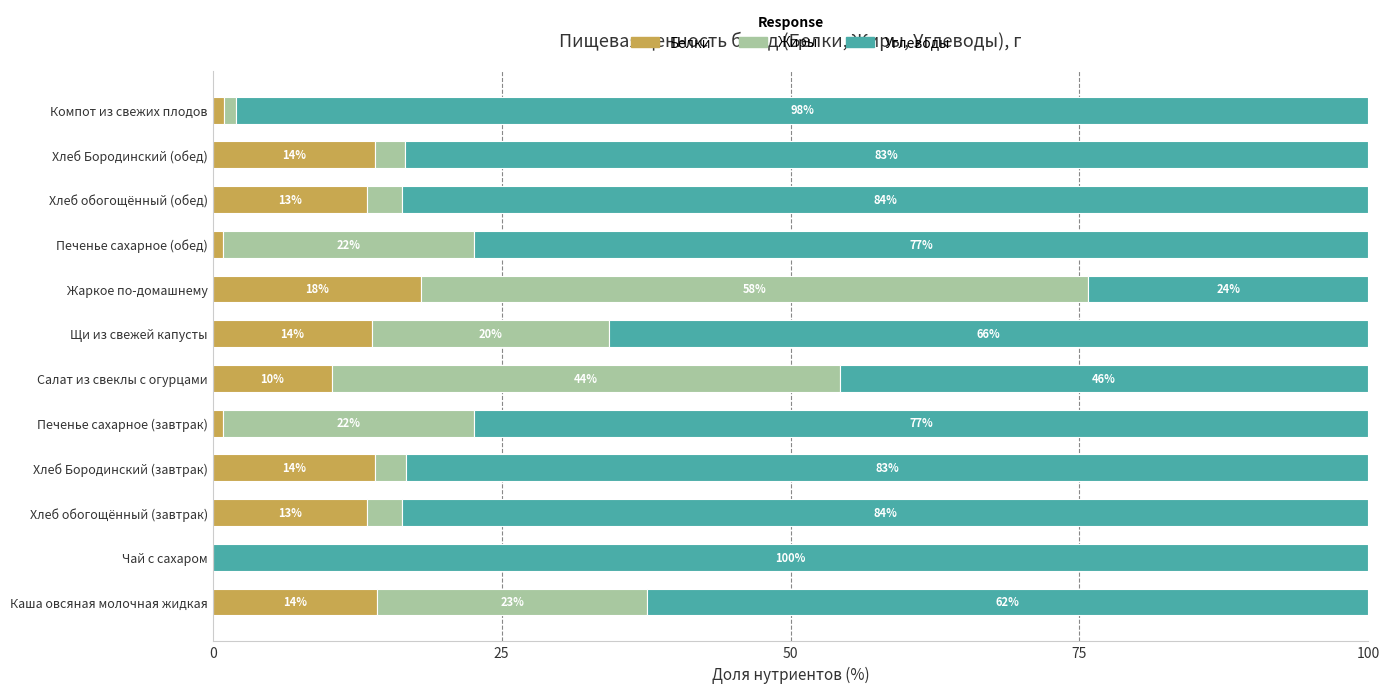

Count the number of categories in the chart.

12